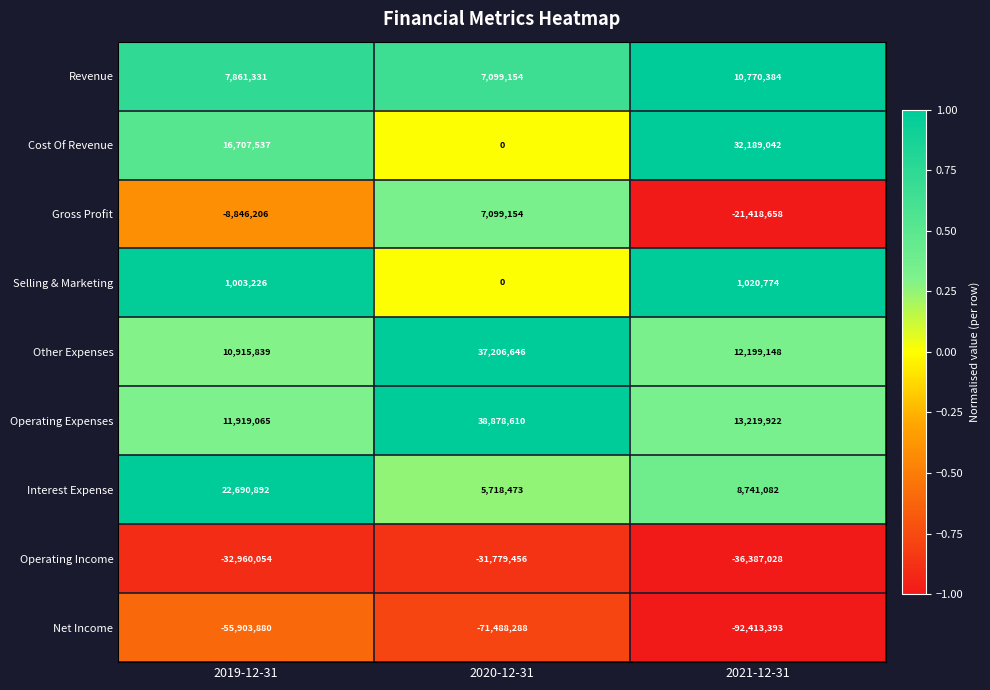

The Operating Income series shows -32960054 at 2019-12-31. True or false?

True